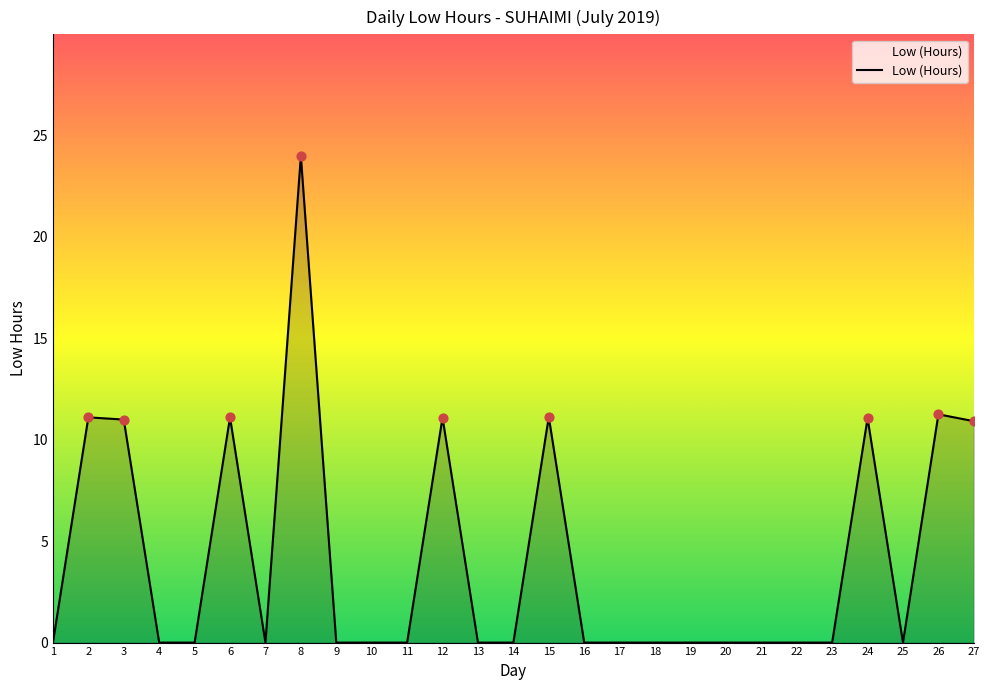

What is the ratio of the value at 27 to the value at 8?

0.5